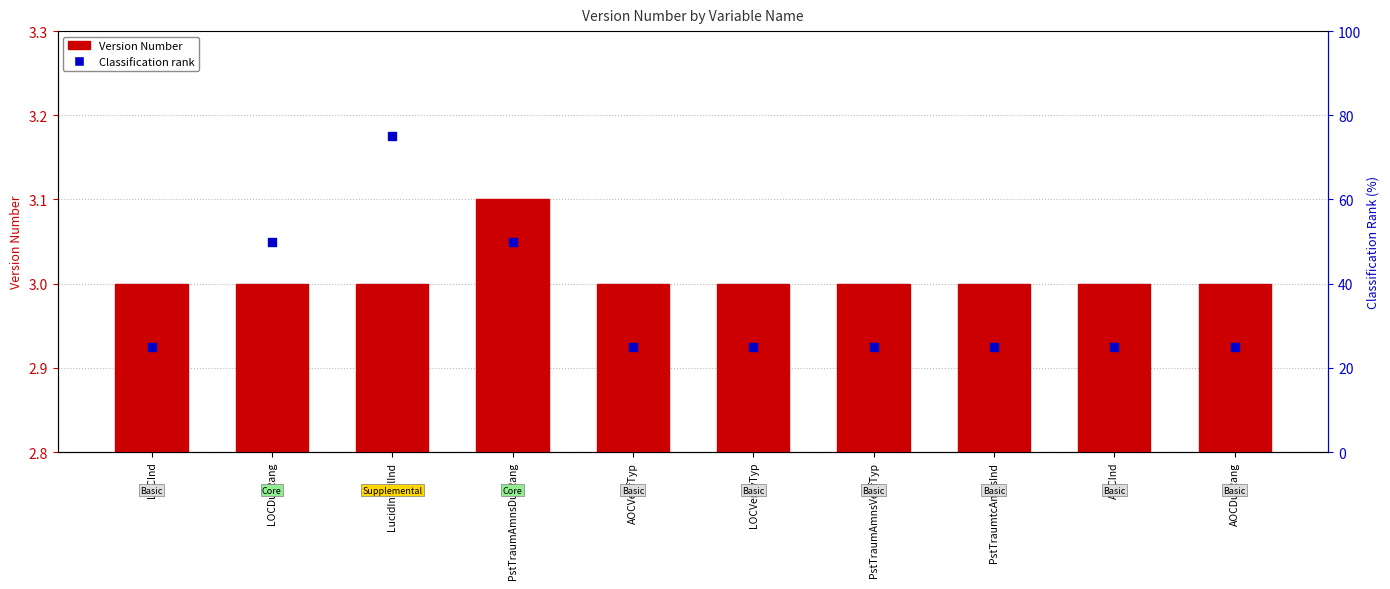

What are all the series names shown in the legend?

Version Number, Classification rank